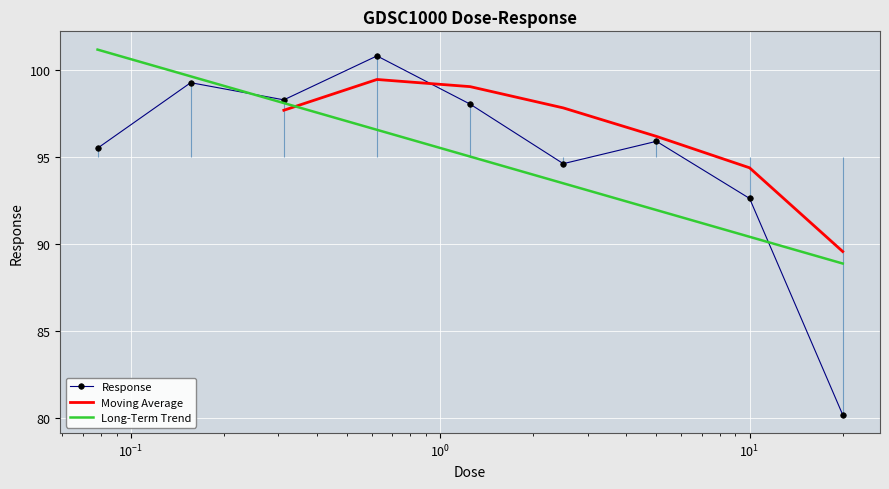

Is it true that the value at 0.3125 is 98.3?

True